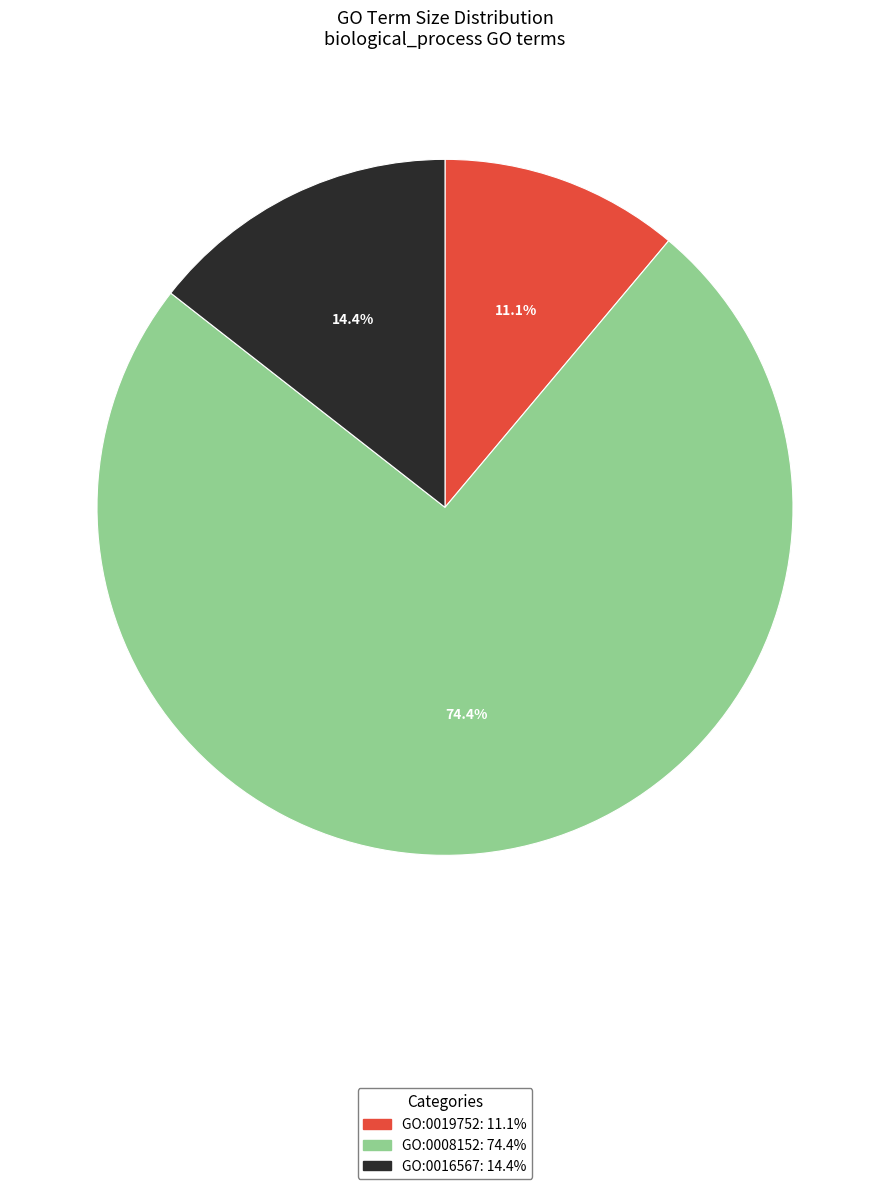

What percentage is the GO:0016567 slice, to the nearest percent?

14%